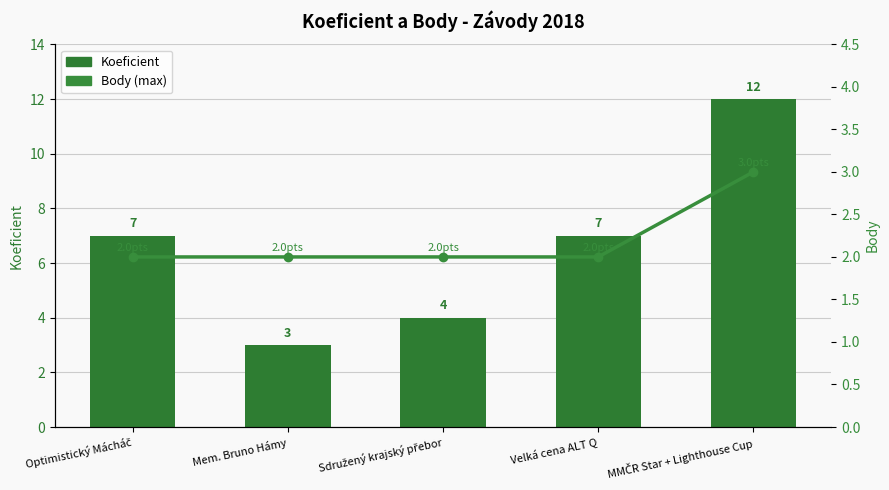

What are all the series names shown in the legend?

Koeficient, Body